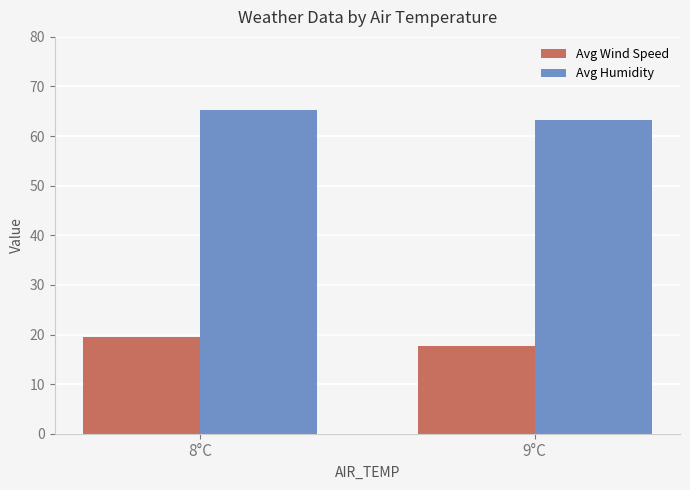

Reading left to right, list all the values displayed in this chart.

Avg Wind Speed: 8°C=19.4	9°C=17.7
Avg Humidity: 8°C=65.2	9°C=63.2